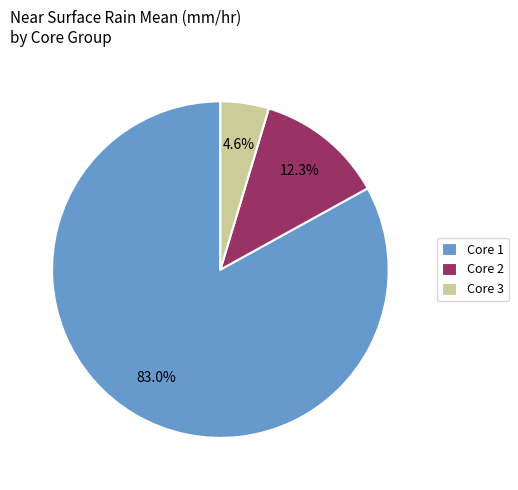

Approximately how many times larger is the value at Core 2 compared to Core 3?

2.7